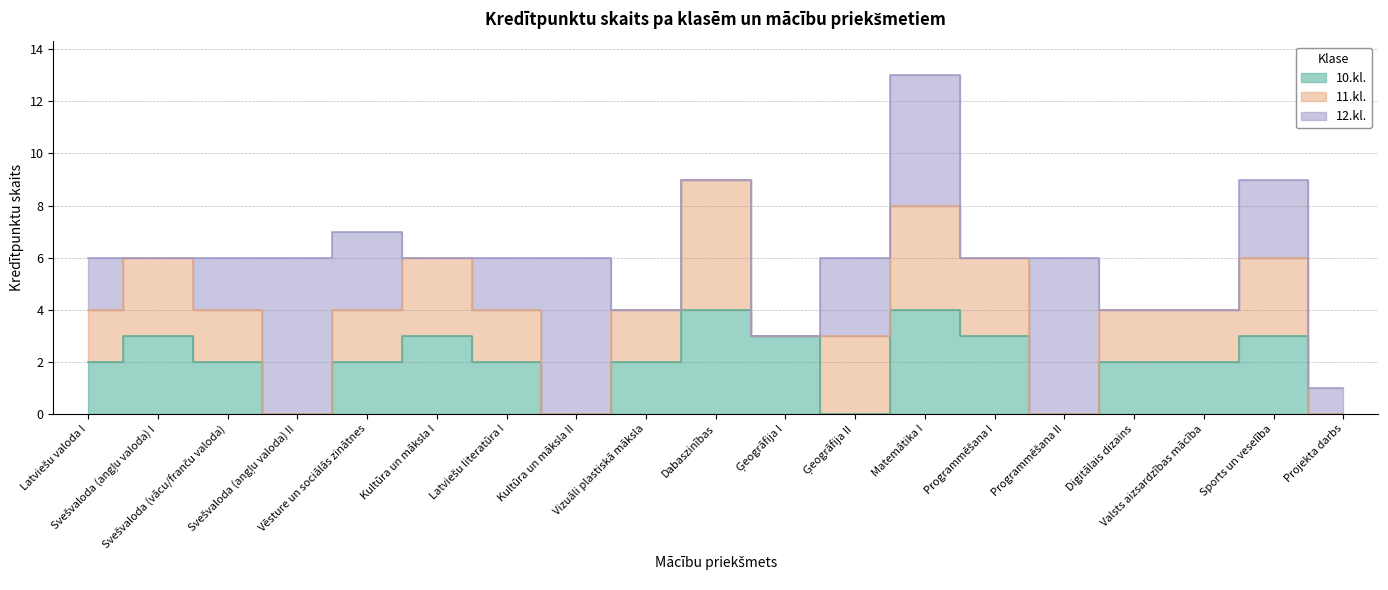

True or false: 10.kl. and Stundu skaits intersect in this chart.

False